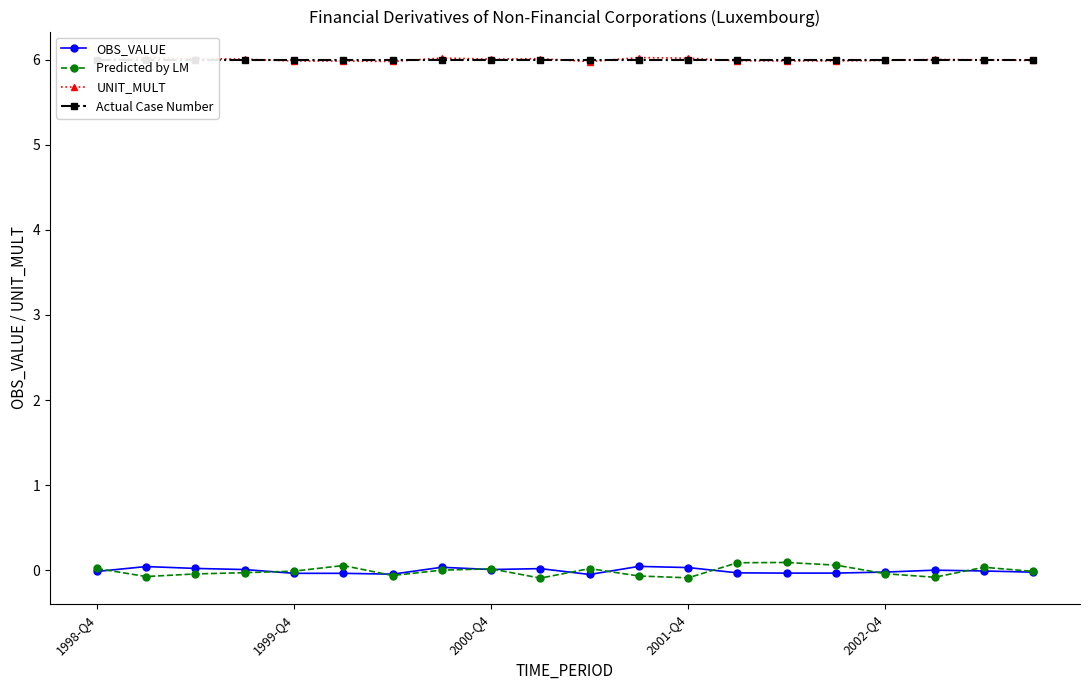

What are all the series names shown in the legend?

OBS_VALUE, Predicted by LM, UNIT_MULT, Actual Case Number